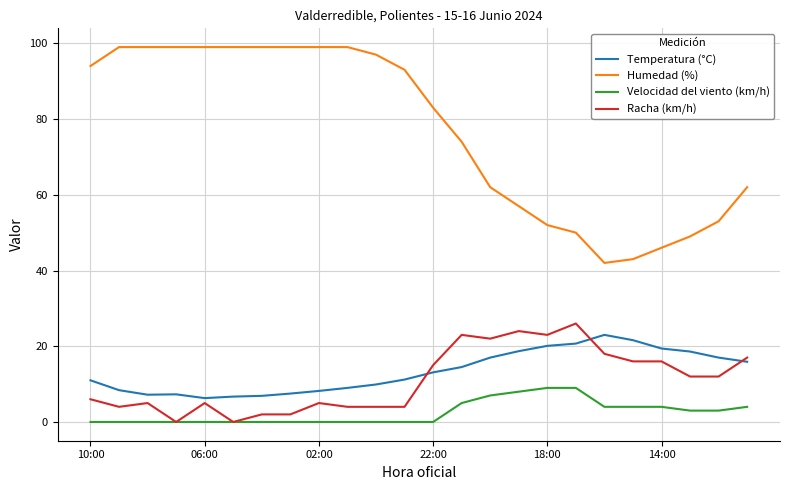

True or false: Velocidad del viento (km/h) and Temperatura (°C) intersect in this chart.

False